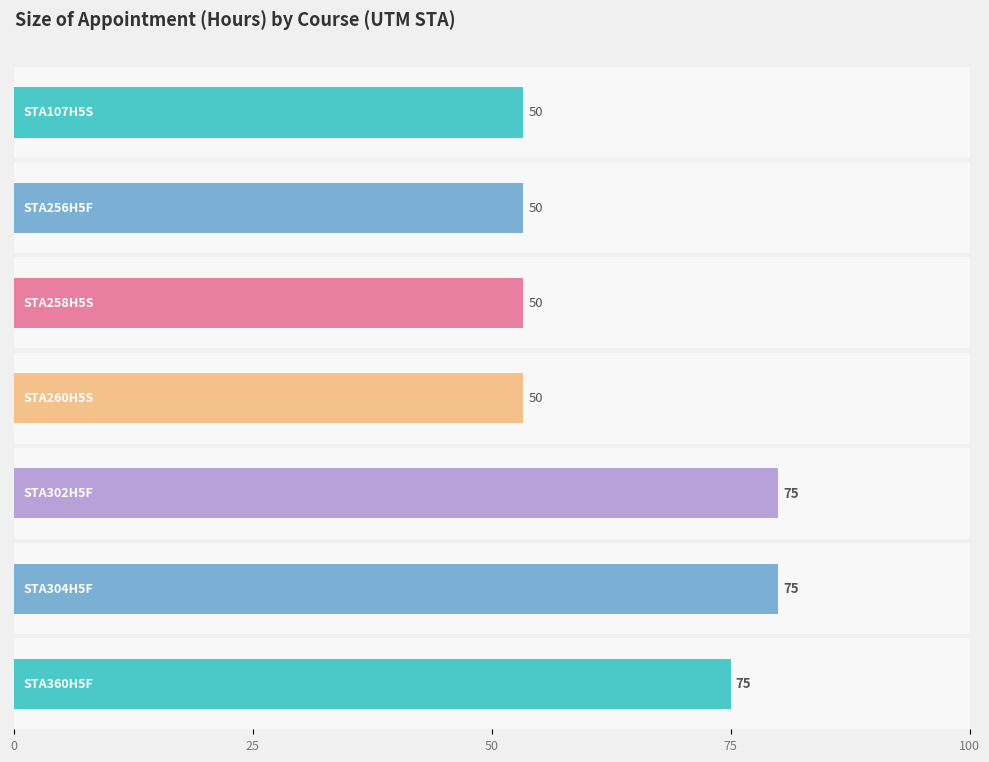

Between STA360H5F and STA258H5S, which is larger?

STA360H5F